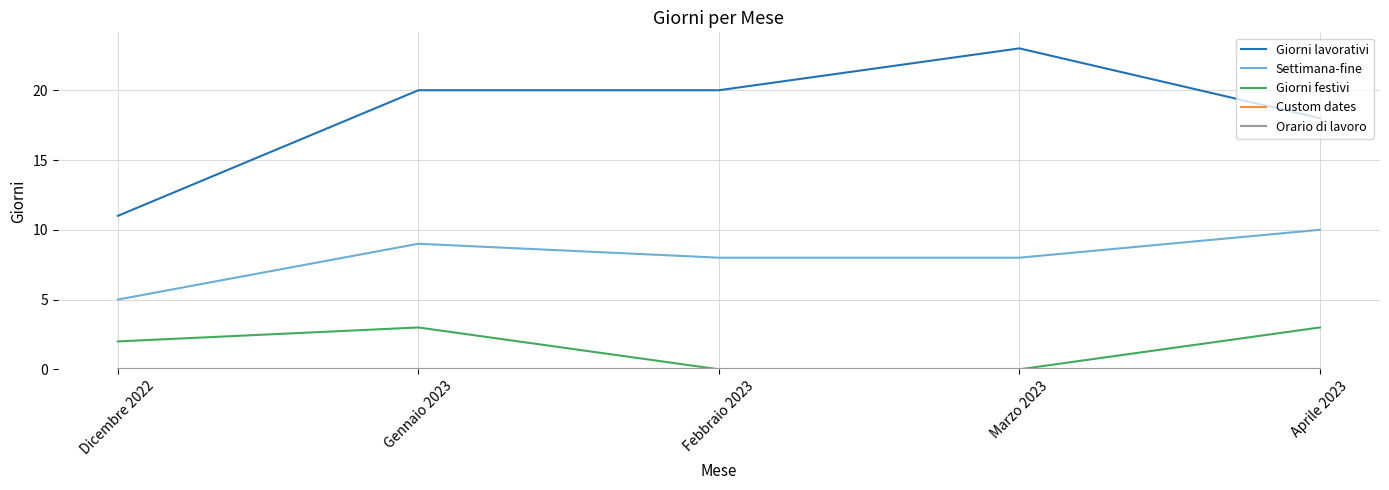

At how many categories does at least one series exceed 19?

3